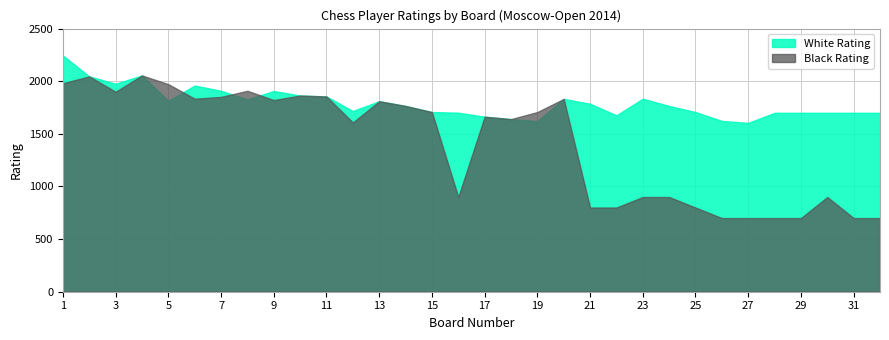

At 14, list the series in order from smallest to largest.

White Rating, Black Rating